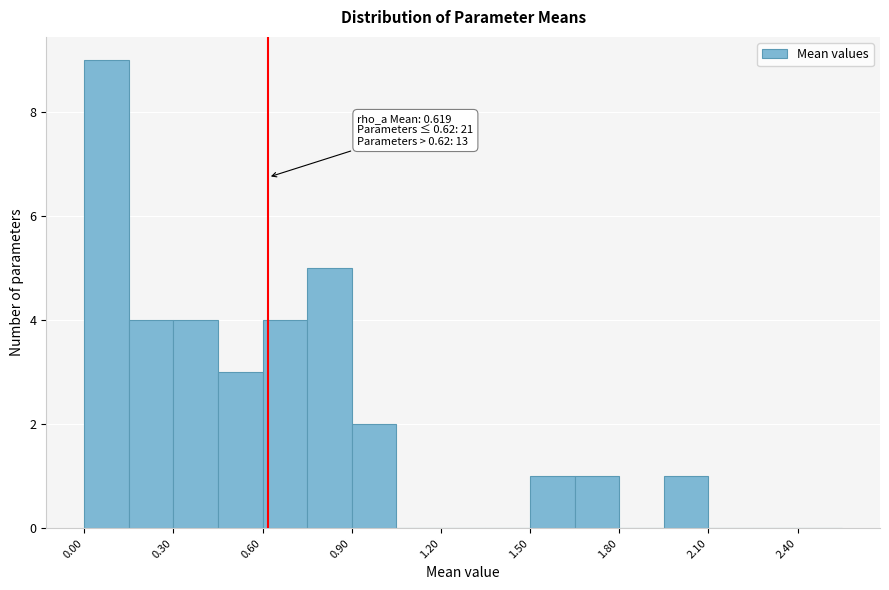

Read against the x-axis, roughly where is the centre of the tallest bar?

0.10